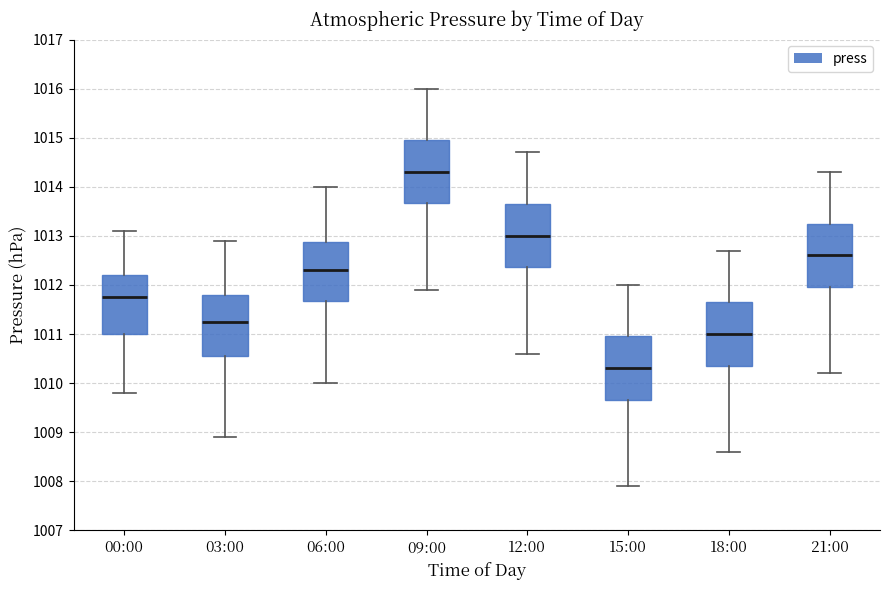

Where does the upper whisker of the box for 06:00 end on the y-axis? The values are not printed on the chart, so give them approximately, as read against the axis.

1014.0